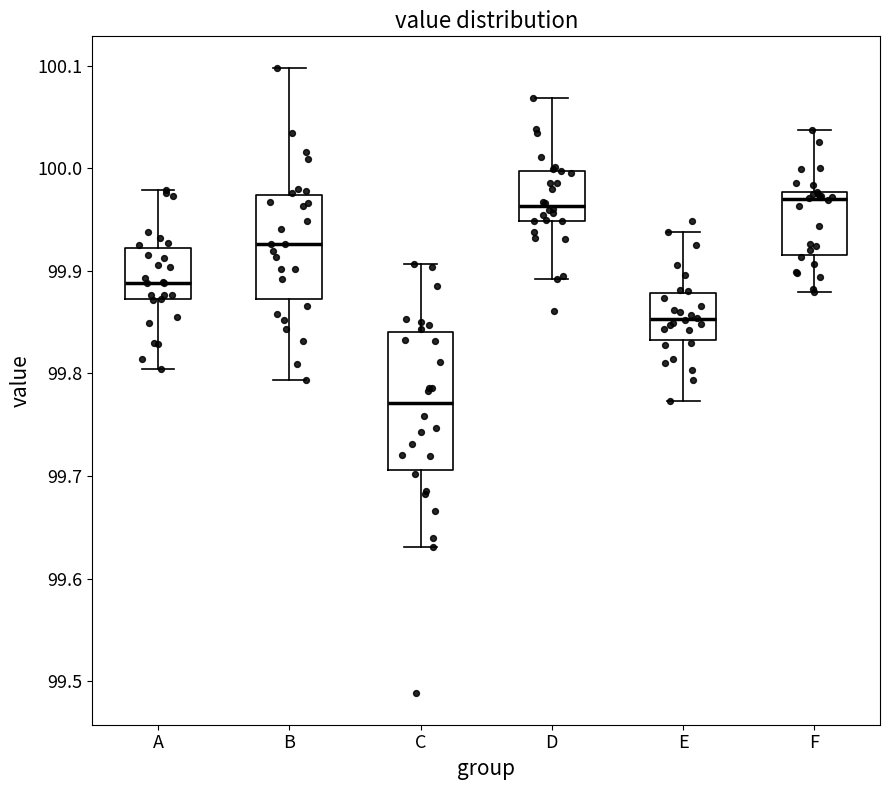

Comparing the boxes themselves (not the whiskers), which one is the tallest?

C